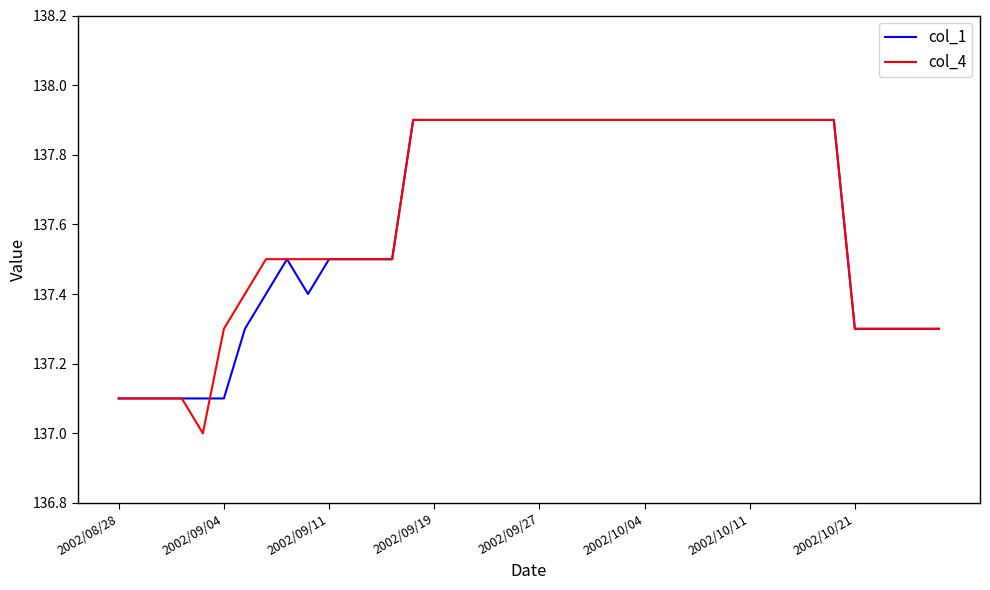

What is the lowest value of the col_1 series?

137.1